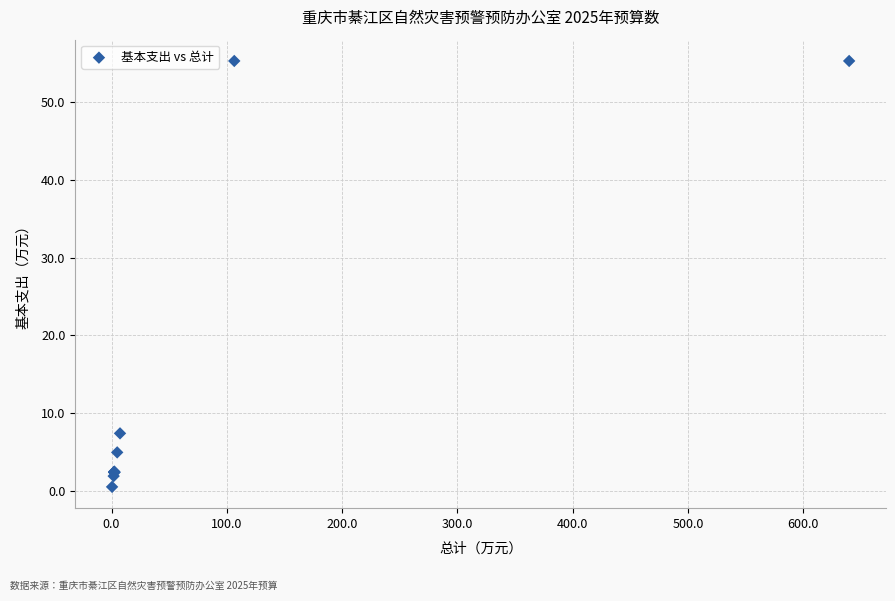

What Y value in the scatter plot is closest to 27?

7.4